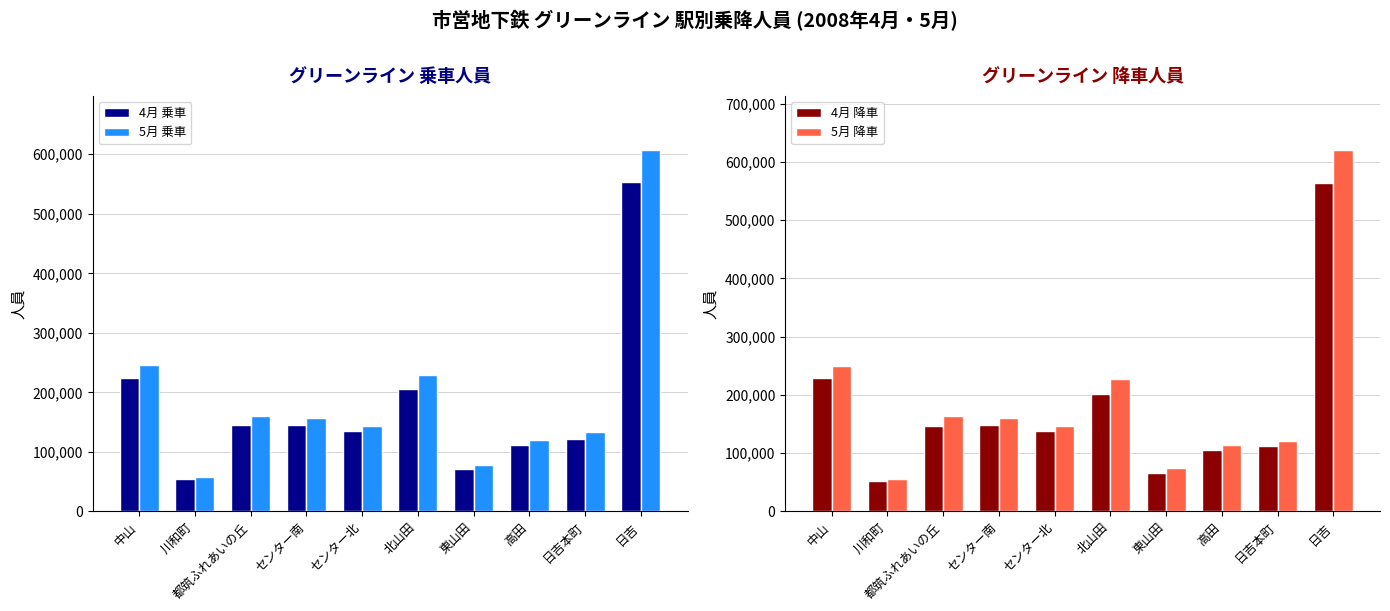

What is the label of the 3rd bar from the left?

都筑ふれあいの丘